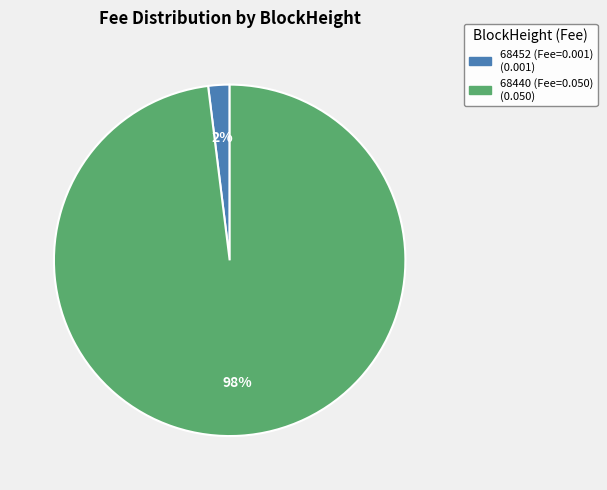

Does any single category account for the majority?

Yes